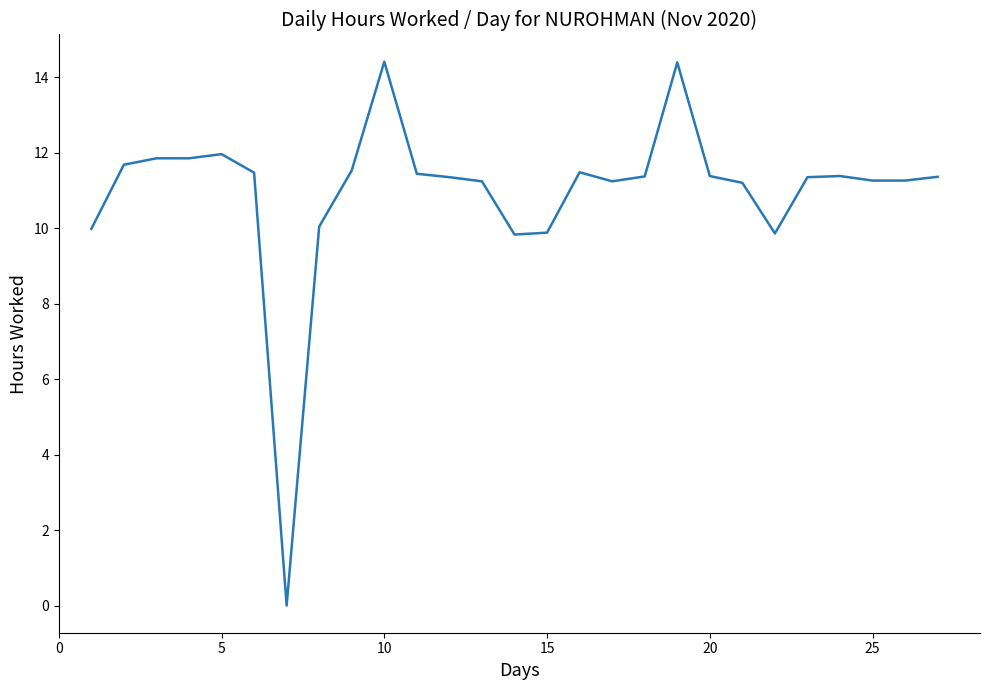

What is the difference between the maximum and minimum values?

14.4